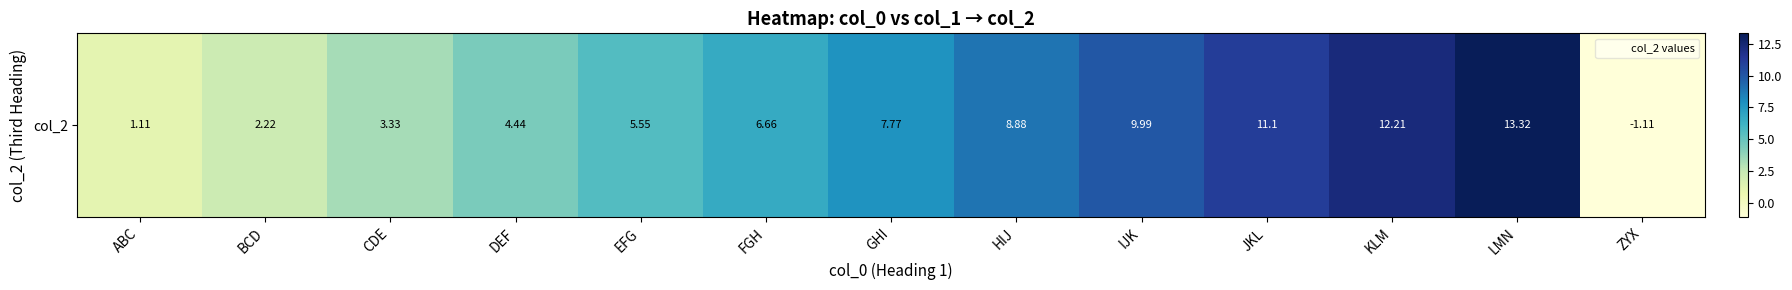

At which label does the data first exceed 6?

FGH